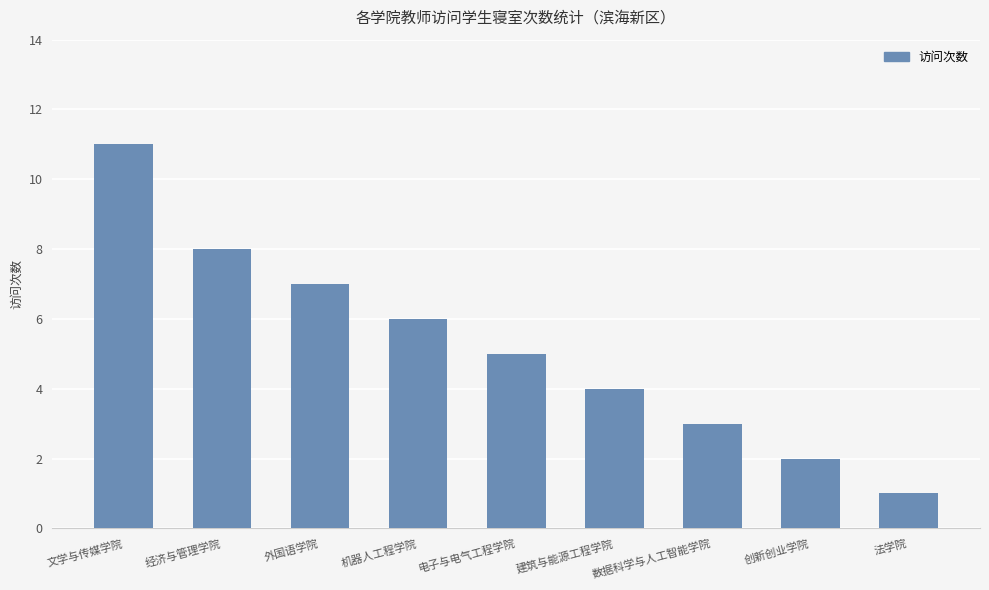

Are the bars grouped side by side (vs. stacked)?

No